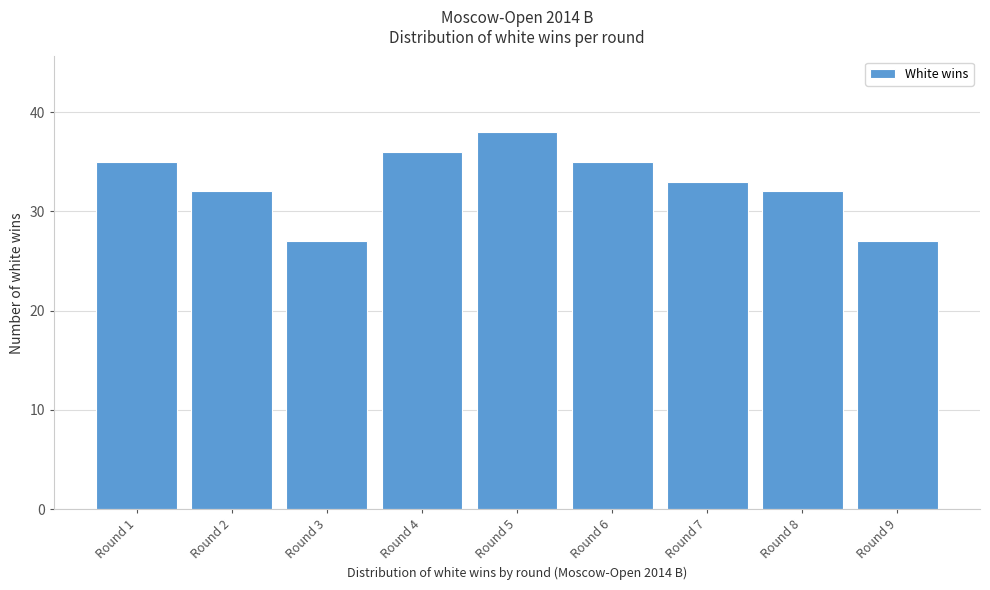

Reading right to left, what are all the values shown in this chart?

27	32	33	35	38	36	27	32	35